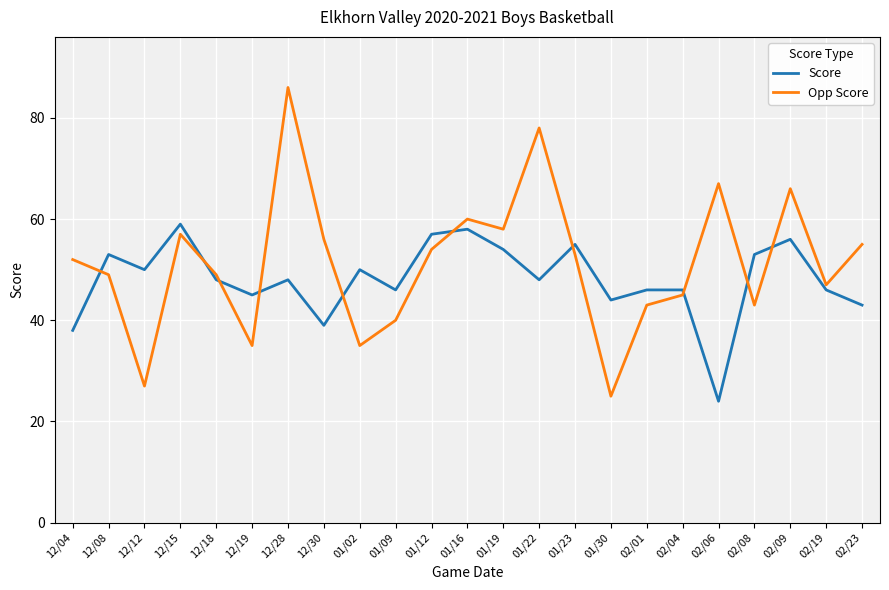

Rank the series by their maximum value, from highest to lowest.

Opp Score, Score